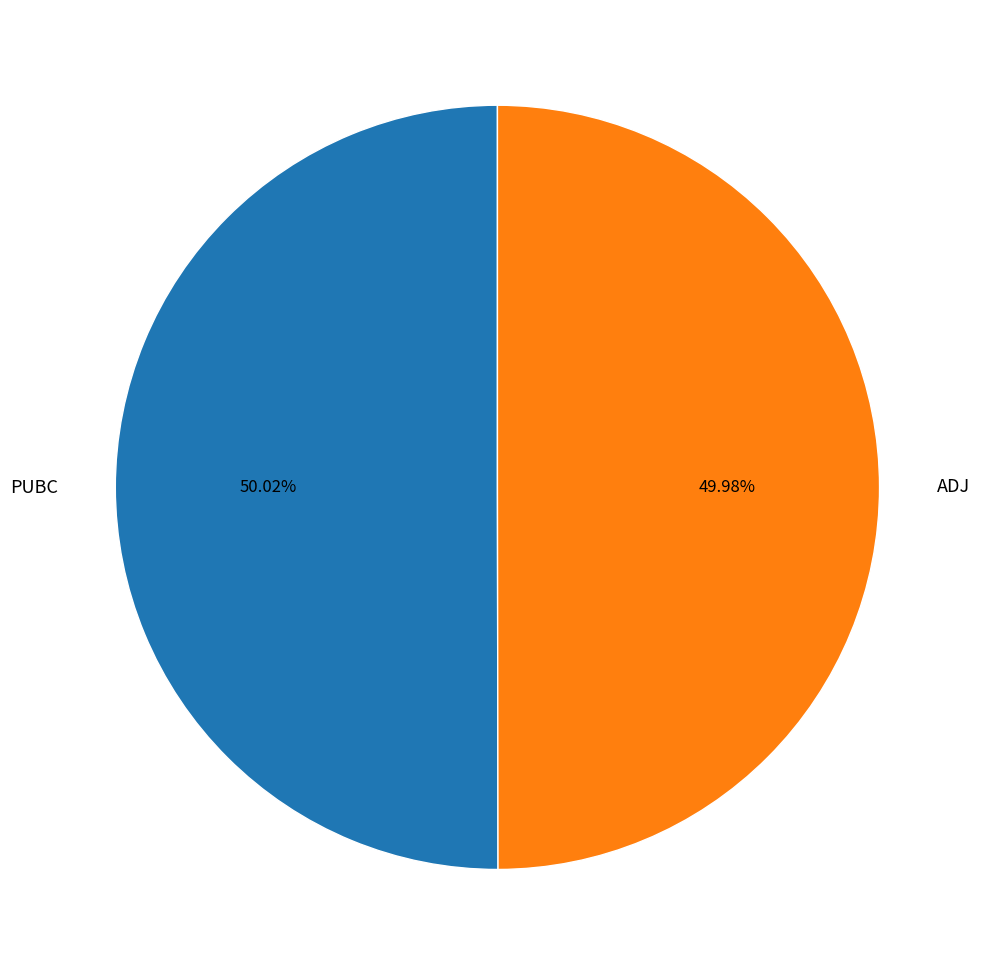

Approximately how many times larger is the value at ADJ compared to PUBC?

1.0